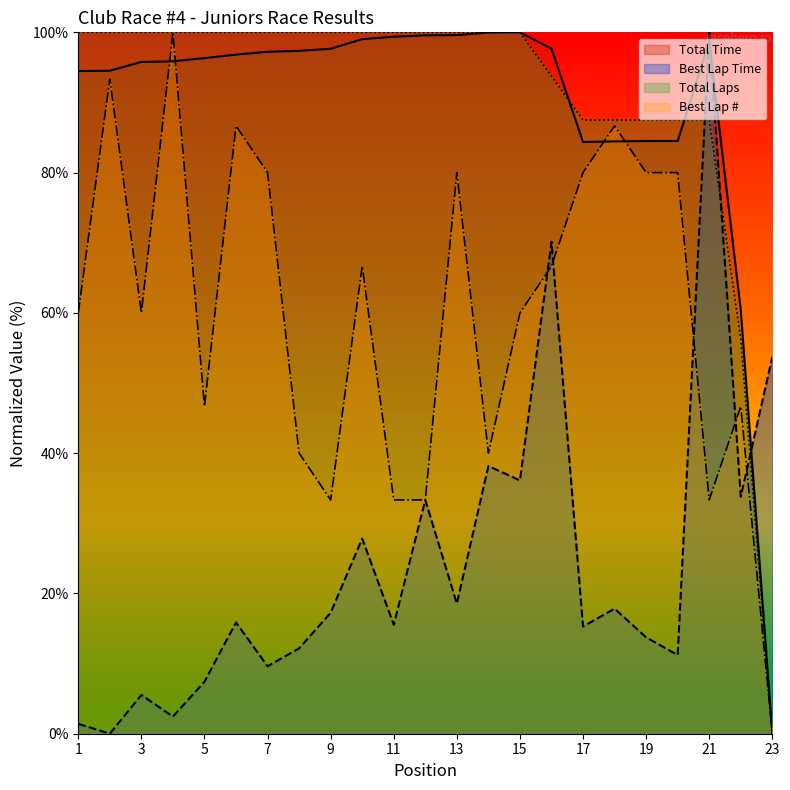

What is the value of the Best Lap Time point at the 13th from the left?

18.5